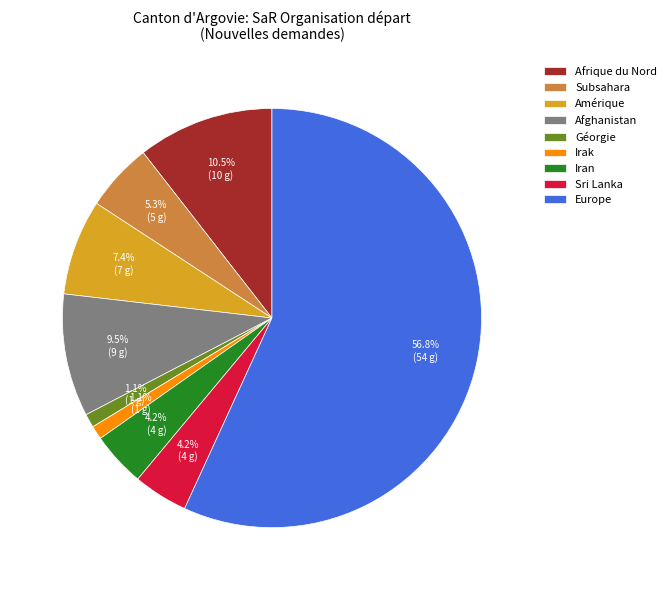

What is the largest slice in the pie chart?

Europe